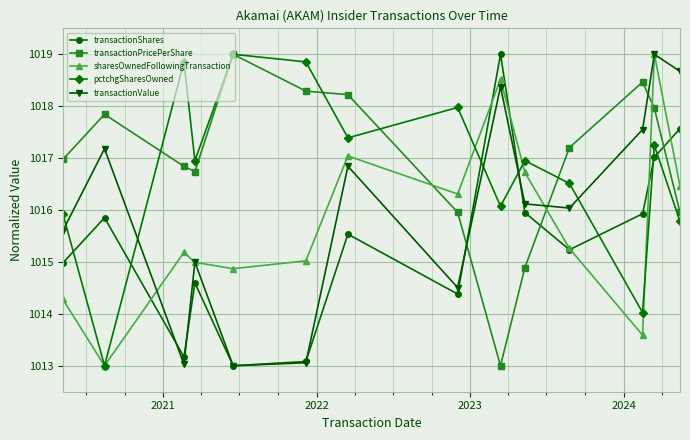

What is the value of the pctchgSharesOwned point at the 8th from the left?

1018.0